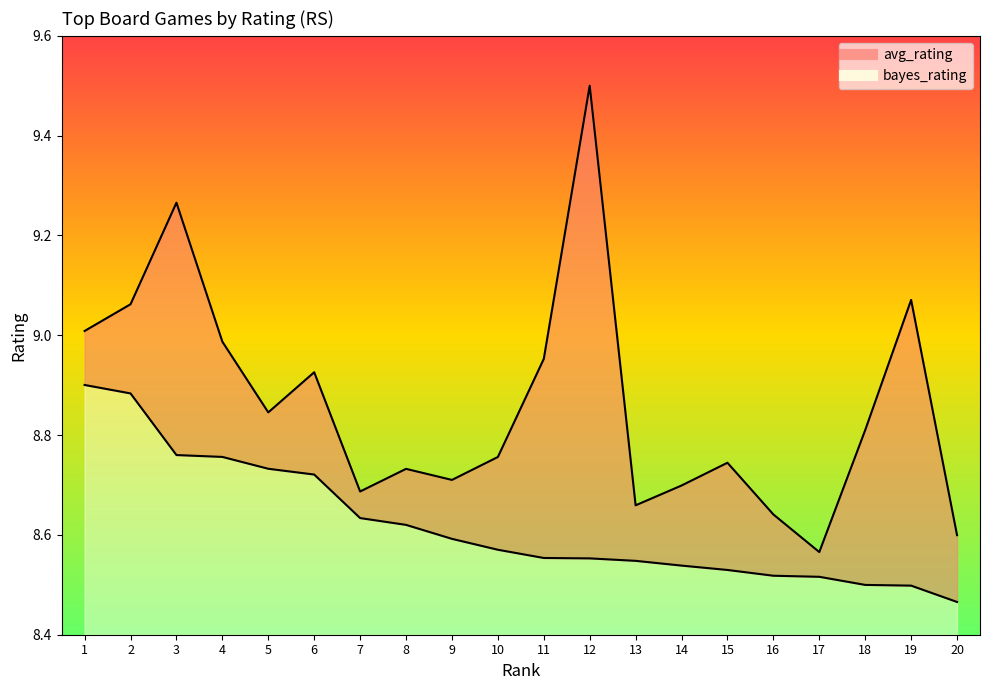

How many data points does each series have?

20